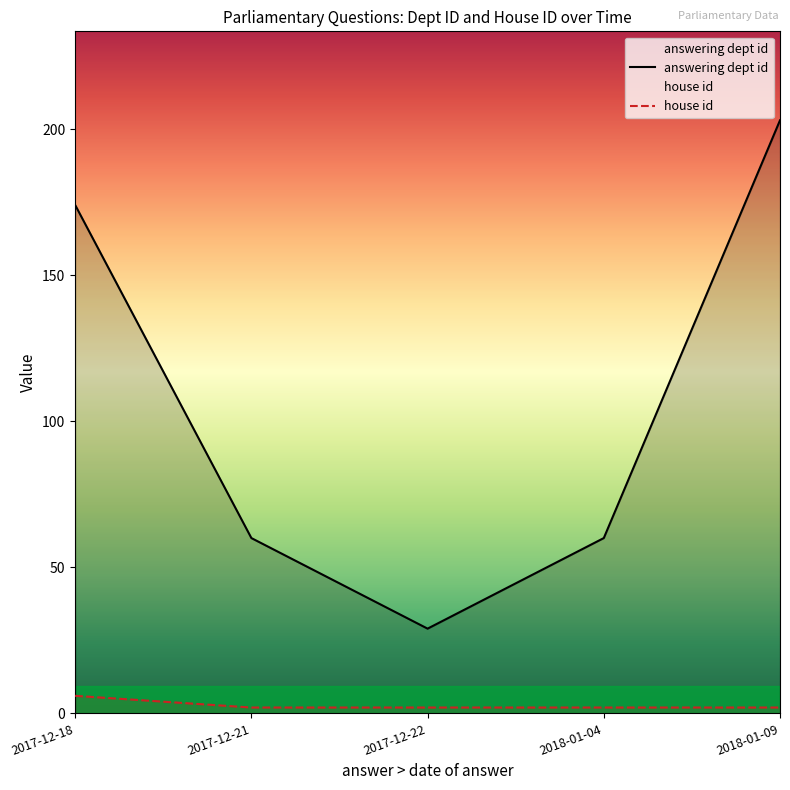

The value of answering dept id at 2017-12-18 is 97. True or false?

False